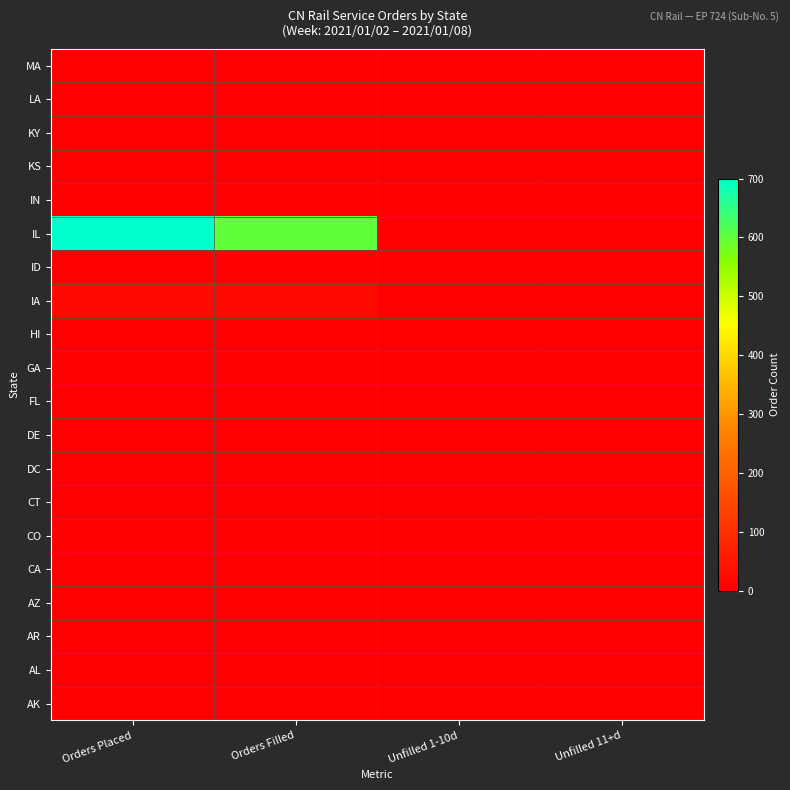

Reading left to right, what are all the values shown in this chart?

AK: Orders Placed=0	Orders Filled=0	Unfilled 1-10d=0	Unfilled 11+d=0
AL: Orders Placed=0	Orders Filled=0	Unfilled 1-10d=0	Unfilled 11+d=0
AR: Orders Placed=0	Orders Filled=0	Unfilled 1-10d=0	Unfilled 11+d=0
AZ: Orders Placed=0	Orders Filled=0	Unfilled 1-10d=0	Unfilled 11+d=0
CA: Orders Placed=0	Orders Filled=0	Unfilled 1-10d=0	Unfilled 11+d=0
CO: Orders Placed=0	Orders Filled=0	Unfilled 1-10d=0	Unfilled 11+d=0
CT: Orders Placed=0	Orders Filled=0	Unfilled 1-10d=0	Unfilled 11+d=0
DC: Orders Placed=0	Orders Filled=0	Unfilled 1-10d=0	Unfilled 11+d=0
DE: Orders Placed=0	Orders Filled=0	Unfilled 1-10d=0	Unfilled 11+d=0
FL: Orders Placed=0	Orders Filled=0	Unfilled 1-10d=0	Unfilled 11+d=0
GA: Orders Placed=0	Orders Filled=0	Unfilled 1-10d=0	Unfilled 11+d=0
HI: Orders Placed=0	Orders Filled=0	Unfilled 1-10d=0	Unfilled 11+d=0
IA: Orders Placed=24	Orders Filled=24	Unfilled 1-10d=0	Unfilled 11+d=0
ID: Orders Placed=0	Orders Filled=0	Unfilled 1-10d=0	Unfilled 11+d=0
IL: Orders Placed=700	Orders Filled=600	Unfilled 1-10d=0	Unfilled 11+d=0
IN: Orders Placed=0	Orders Filled=0	Unfilled 1-10d=0	Unfilled 11+d=0
KS: Orders Placed=0	Orders Filled=0	Unfilled 1-10d=0	Unfilled 11+d=0
KY: Orders Placed=0	Orders Filled=0	Unfilled 1-10d=0	Unfilled 11+d=0
LA: Orders Placed=0	Orders Filled=0	Unfilled 1-10d=0	Unfilled 11+d=0
MA: Orders Placed=0	Orders Filled=0	Unfilled 1-10d=0	Unfilled 11+d=0